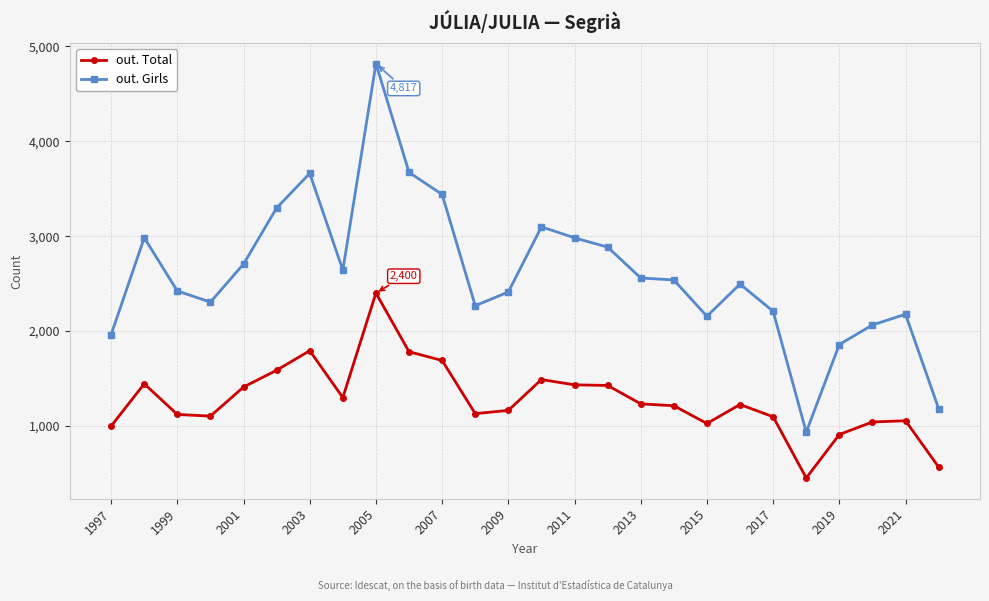

What is the sum of all out. Girls values?

67722